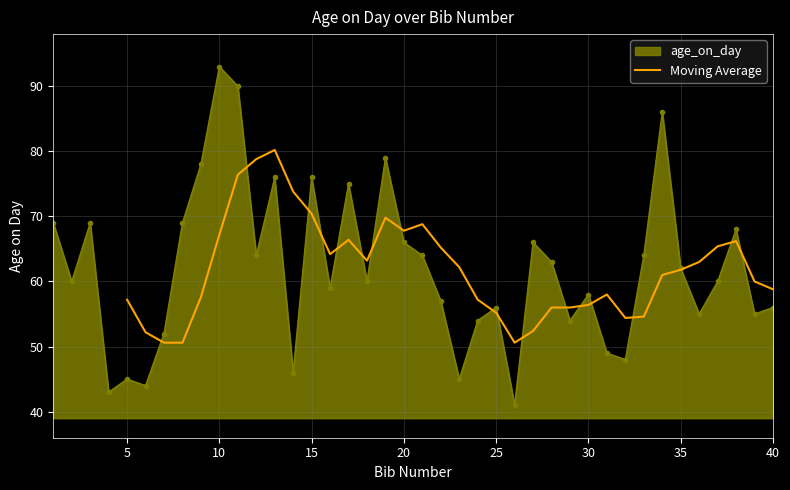

Reading right to left, extract all data points from this chart.

58.8	60.0	66.2	65.4	63.0	61.8	61.0	54.6	54.4	58.0	56.4	56.0	56.0	52.4	50.6	55.2	57.2	62.2	65.2	68.8	67.8	69.8	63.2	66.4	64.2	70.4	73.8	80.2	78.8	76.4	67.2	57.6	50.6	50.6	52.2	57.2